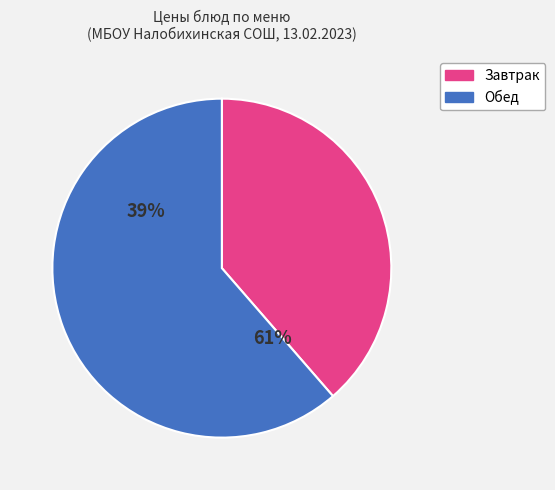

Is there a majority slice in this chart?

Yes